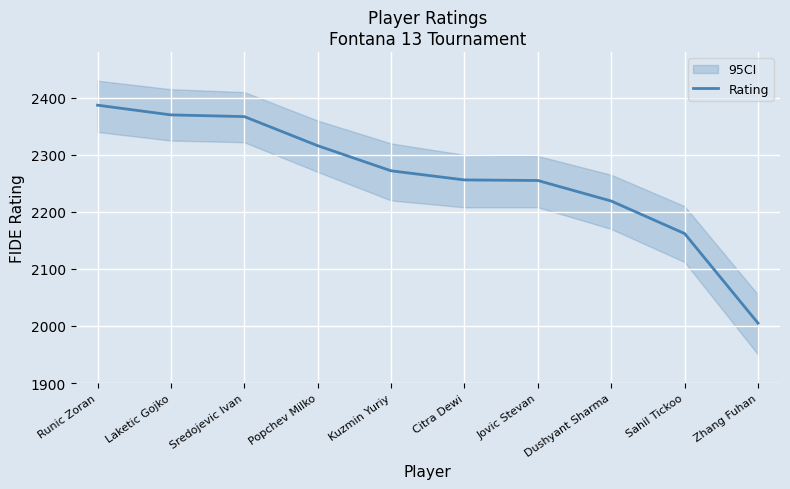

At which category does the chart reach its peak across all series?

Runic Zoran